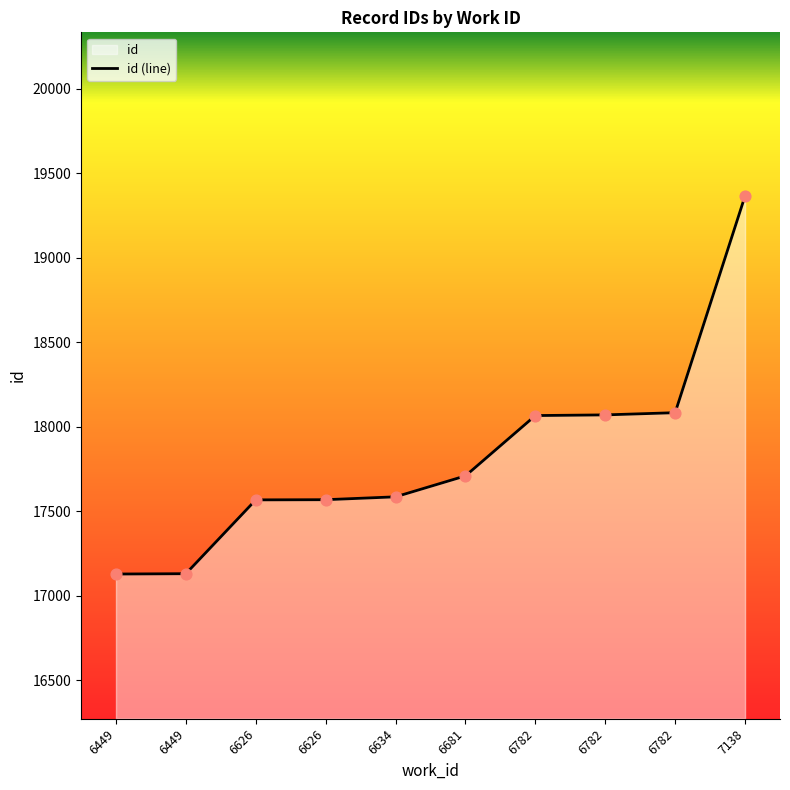

Approximately how many times larger is the value at 6681 compared to 6634?

1.0